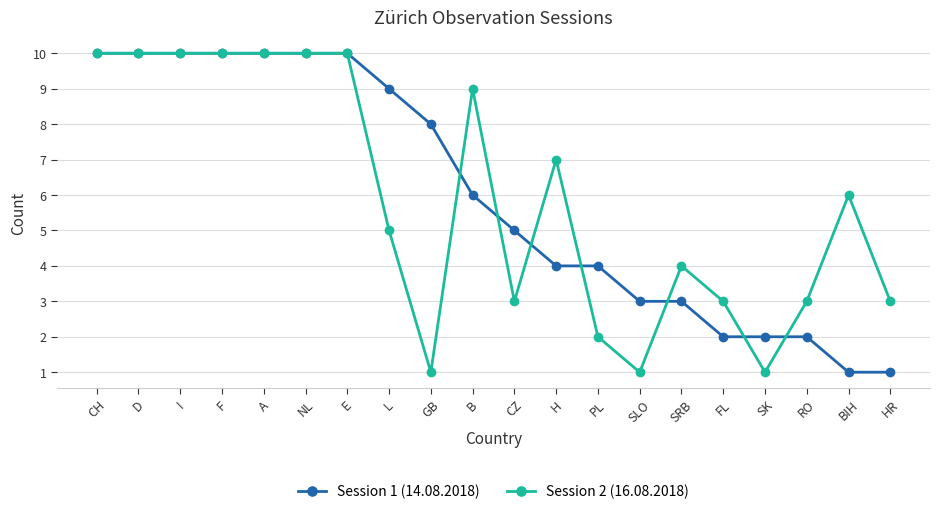

At B, list the series in order from smallest to largest.

Session 1 (14.08.2018), Session 2 (16.08.2018)